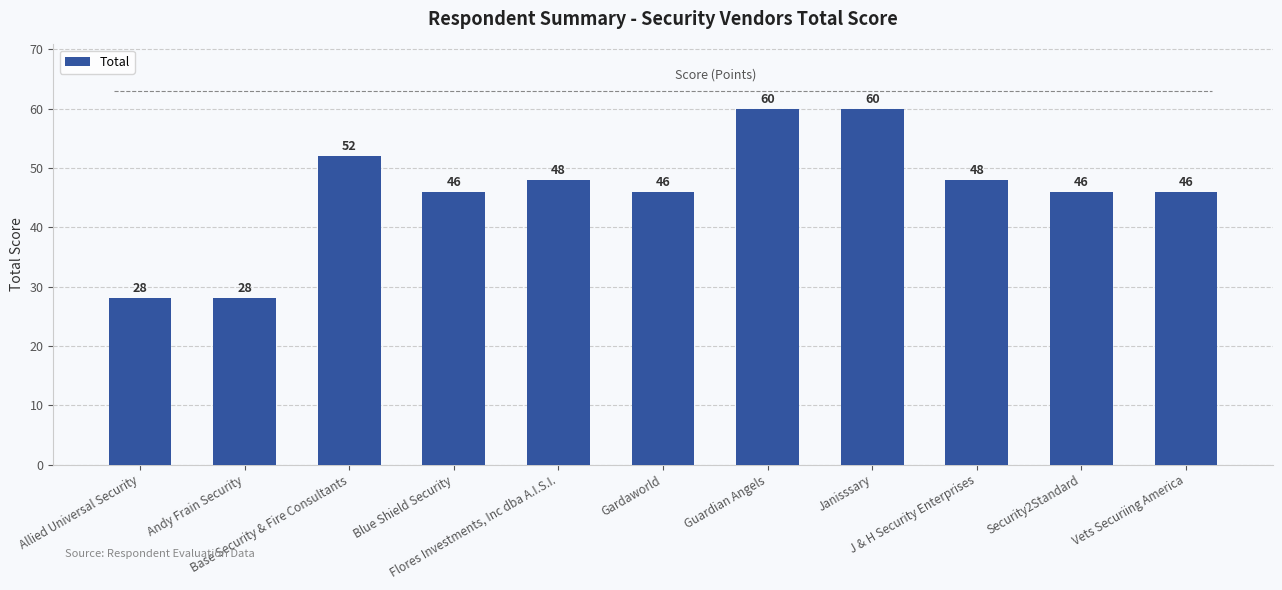

What is the label of the 5th bar from the right?

Guardian Angels